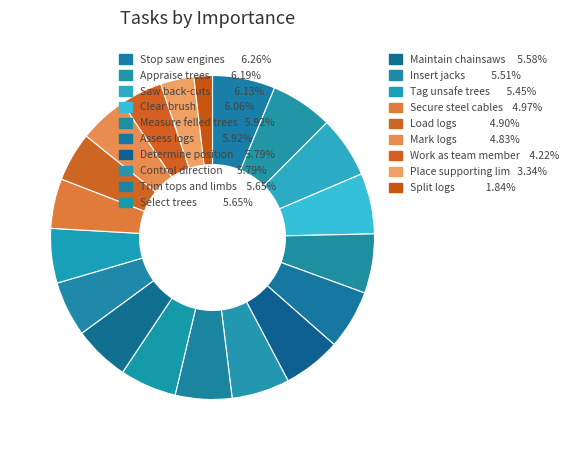

How many segments does this pie chart have?

19